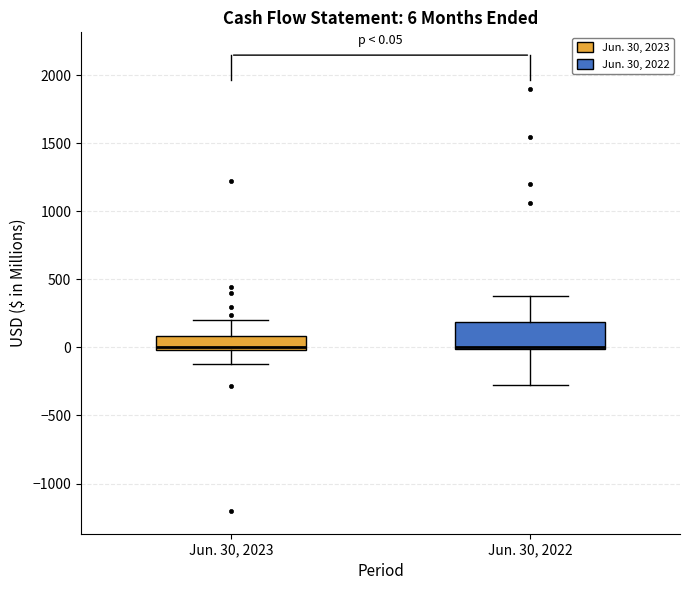

Comparing the boxes themselves (not the whiskers), which one is the tallest?

Jun. 30, 2022